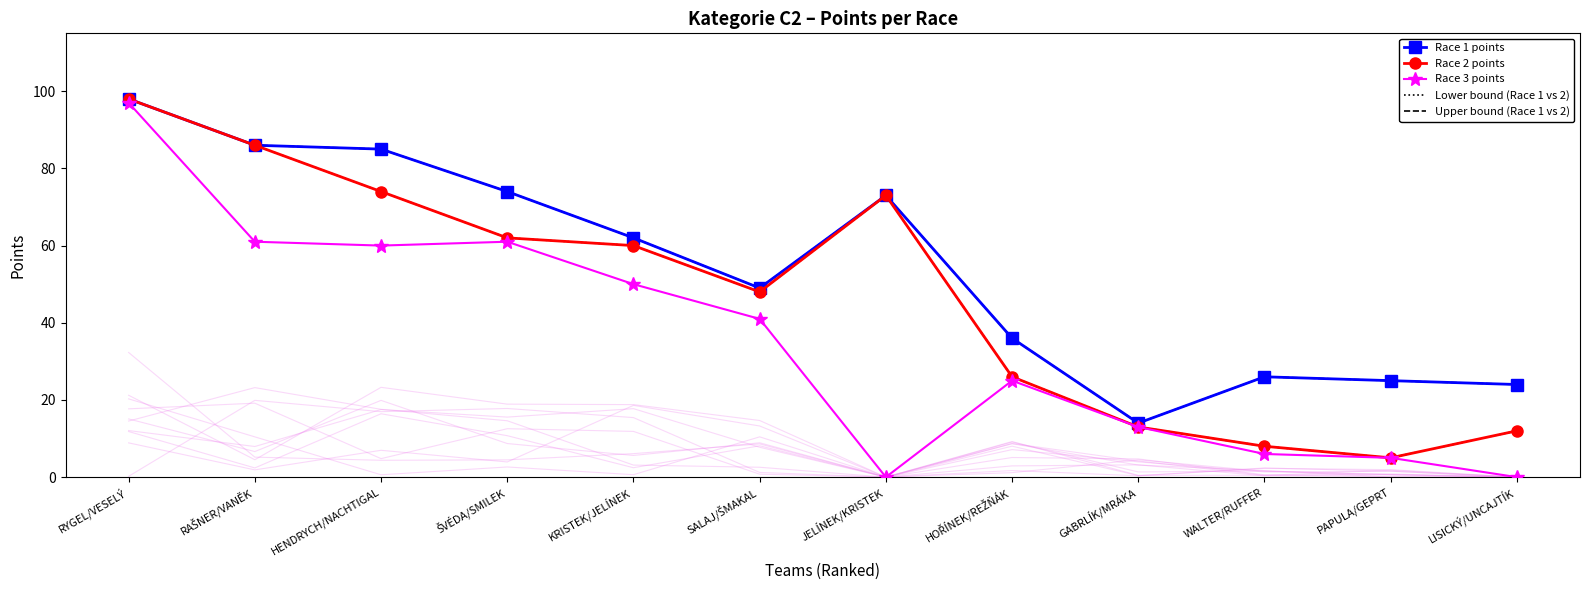

Is this an area chart (filled region under the line)?

No